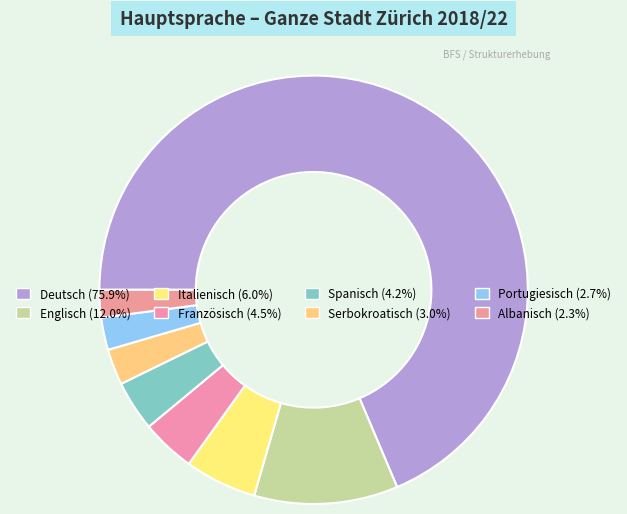

Rank the categories by value from lowest to highest.

Albanisch, Portugiesisch, Serbokroatisch, Spanisch, Französisch, Italienisch, Englisch, Deutsch